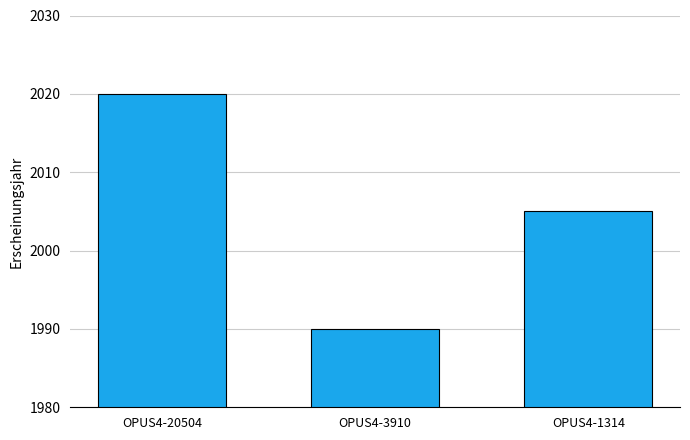

What is the sum of the values at OPUS4-20504 and OPUS4-1314?

4025